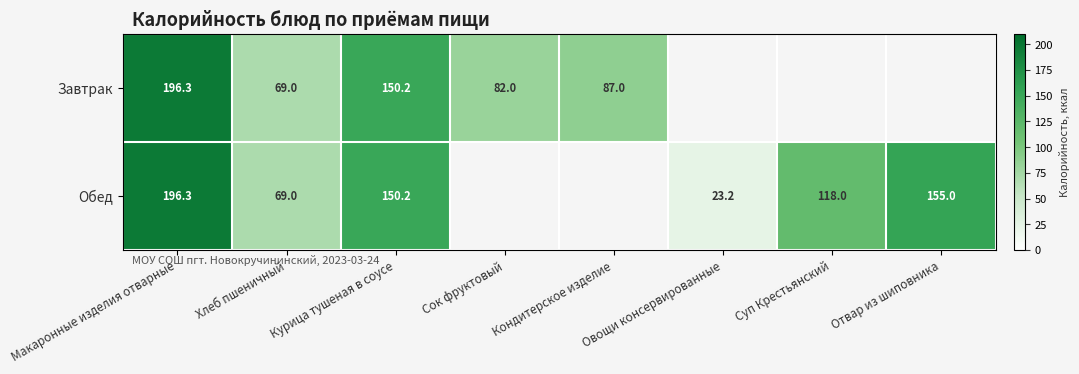

Is it true that Обед equals 69.0 at Хлеб пшеничный?

True